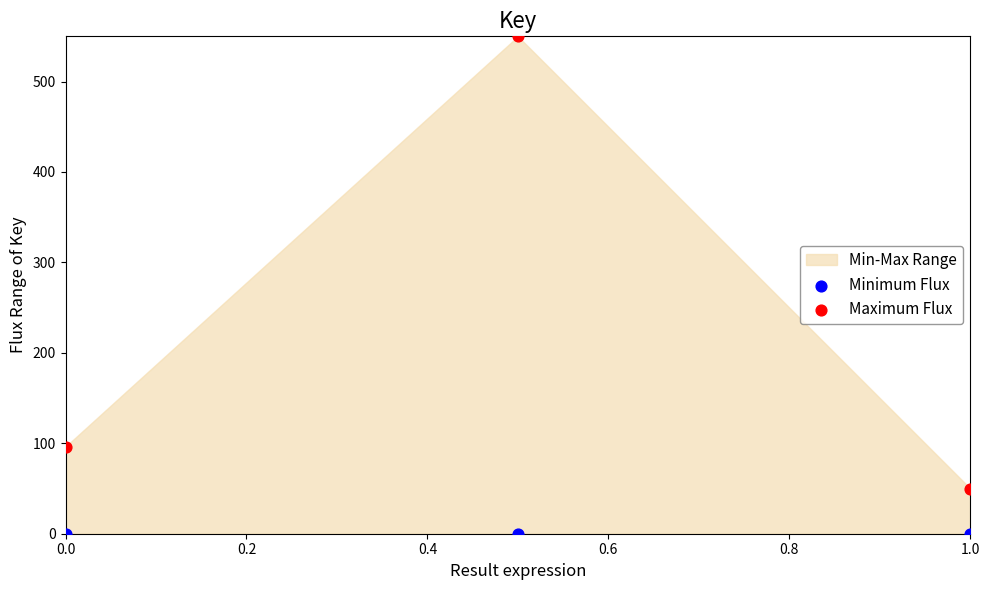

Which series contains the lowest Y value?

Minimum Flux